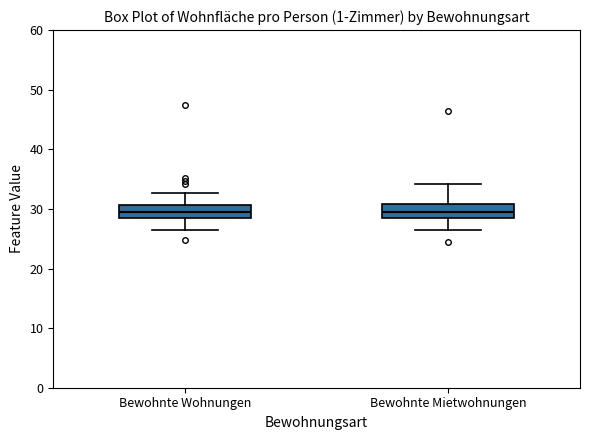

Reading left to right, read every box against the y-axis: the position of its median line, the range the box covers, and the ends of its whiskers. The values are not printed on the chart, so give them approximately, as read against the axis.

Bewohnte Wohnungen: median 29, box 28 to 31, whiskers 27 to 33
Bewohnte Mietwohnungen: median 29, box 28 to 31, whiskers 27 to 34